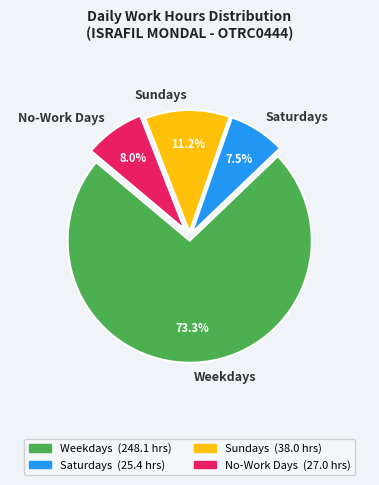

What is the largest slice in the pie chart?

Weekdays